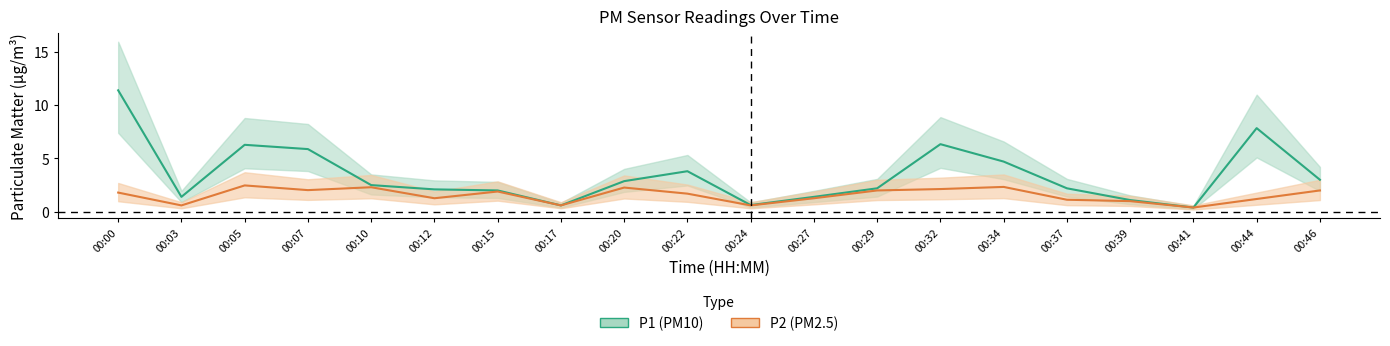

Reading left to right, extract all data points from this chart.

P1 line: 00:00=11.4	00:03=1.4	00:05=6.3	00:07=5.9	00:10=2.5	00:12=2.1	00:15=2.0	00:17=0.6	00:20=2.9	00:22=3.8	00:24=0.6	00:27=1.4	00:29=2.2	00:32=6.3	00:34=4.7	00:37=2.2	00:39=1.1	00:41=0.4	00:44=7.8	00:46=3.0
P2 line: 00:00=1.8	00:03=0.6	00:05=2.5	00:07=2.0	00:10=2.3	00:12=1.3	00:15=1.9	00:17=0.6	00:20=2.3	00:22=1.7	00:24=0.6	00:27=1.3	00:29=2.0	00:32=2.1	00:34=2.3	00:37=1.1	00:39=1.0	00:41=0.4	00:44=1.2	00:46=2.0